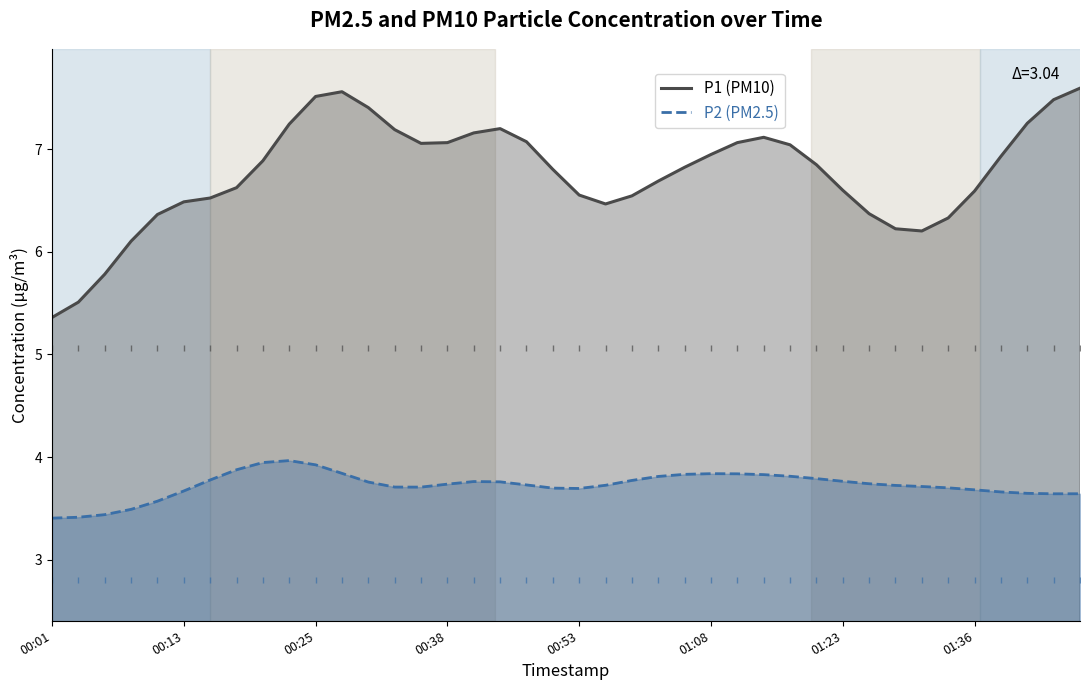

True or false: P2 (PM2.5) and P1 (PM10) intersect in this chart.

False